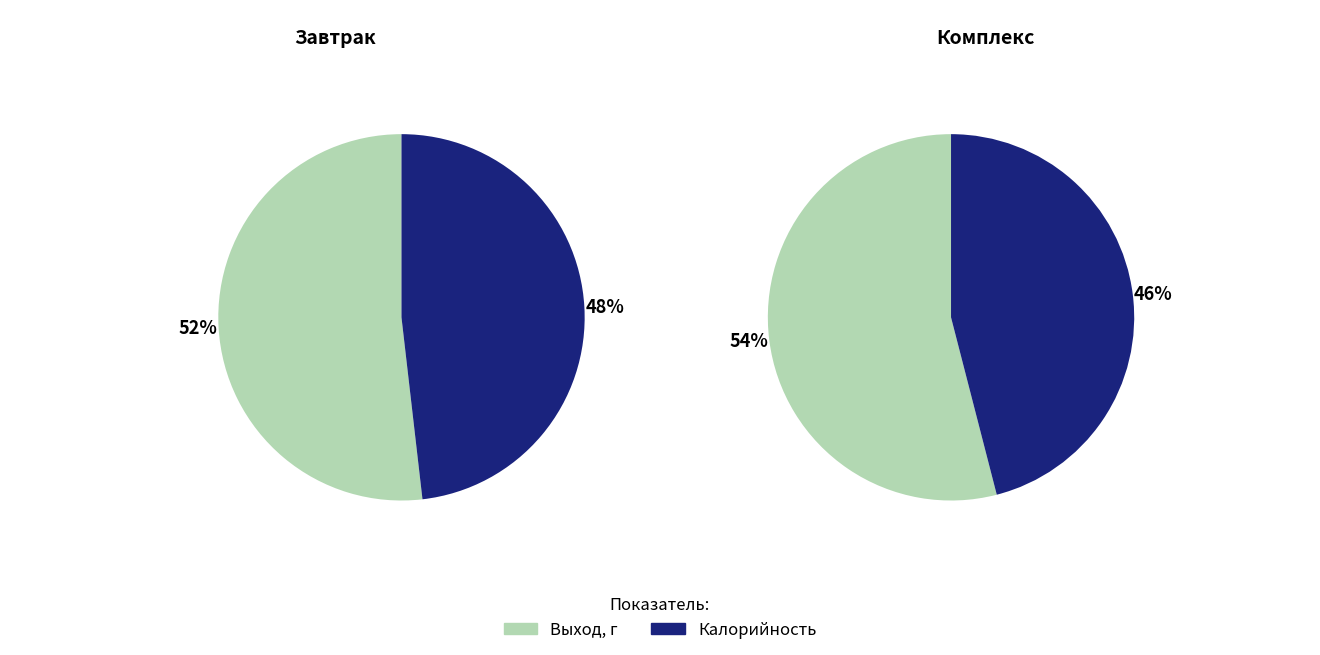

Is Калорийность the majority of the pie?

No